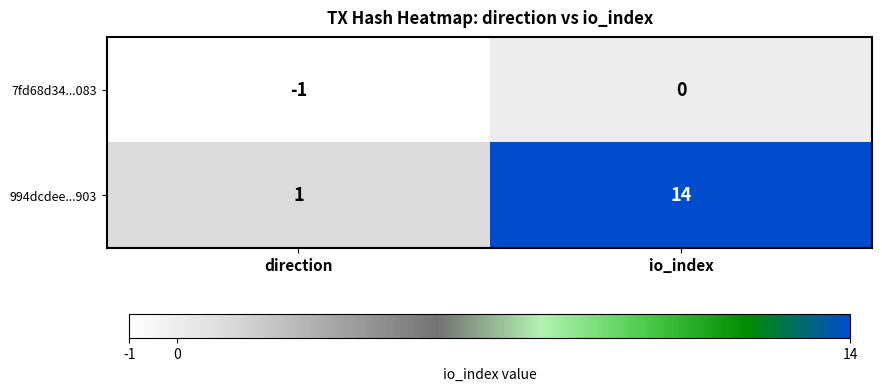

Which series changed the most between direction and io_index?

994dcdee...903